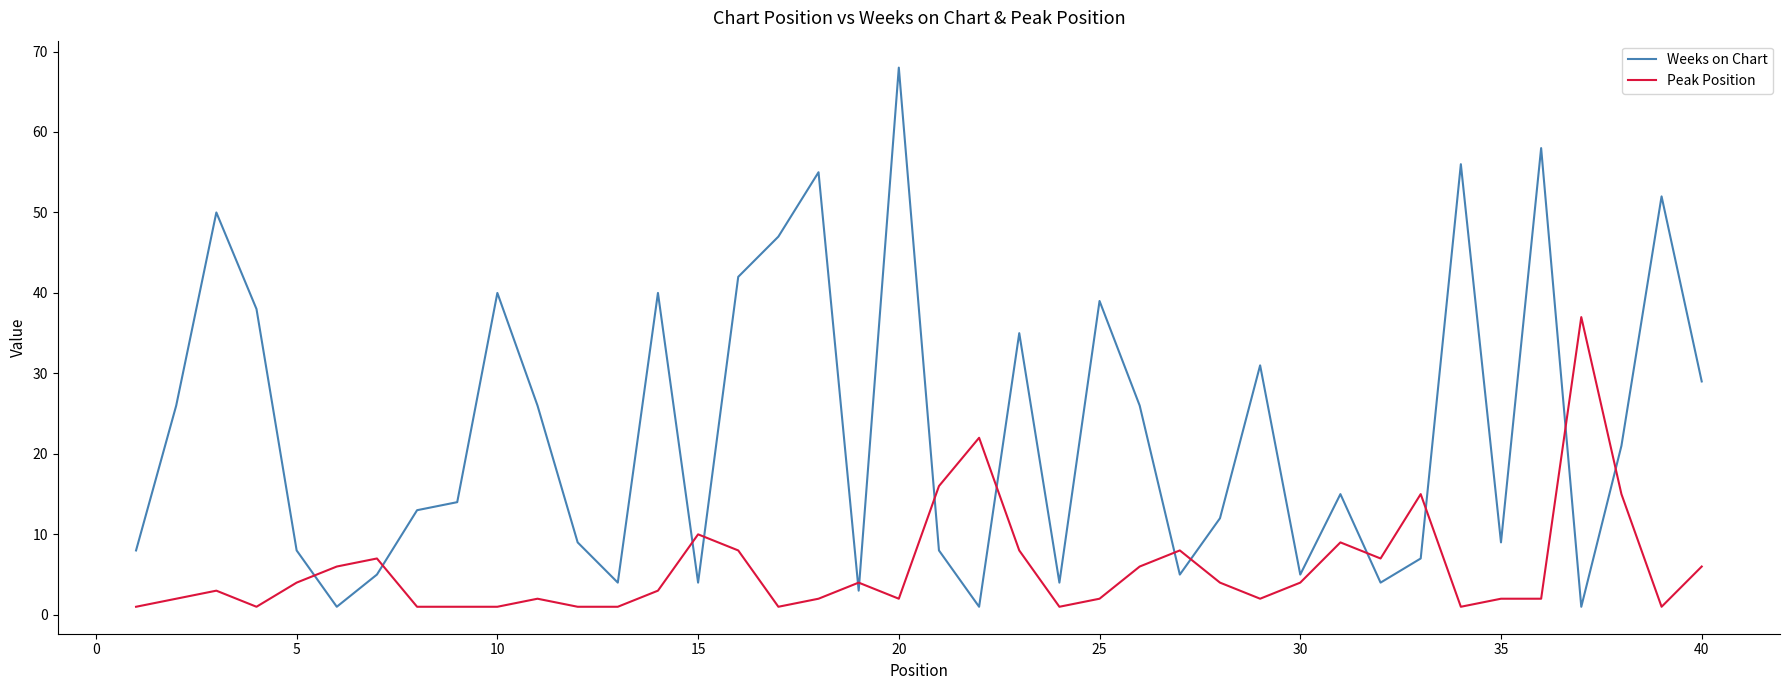

True or false: Weeks on Chart and Peak Position cross at least once.

True